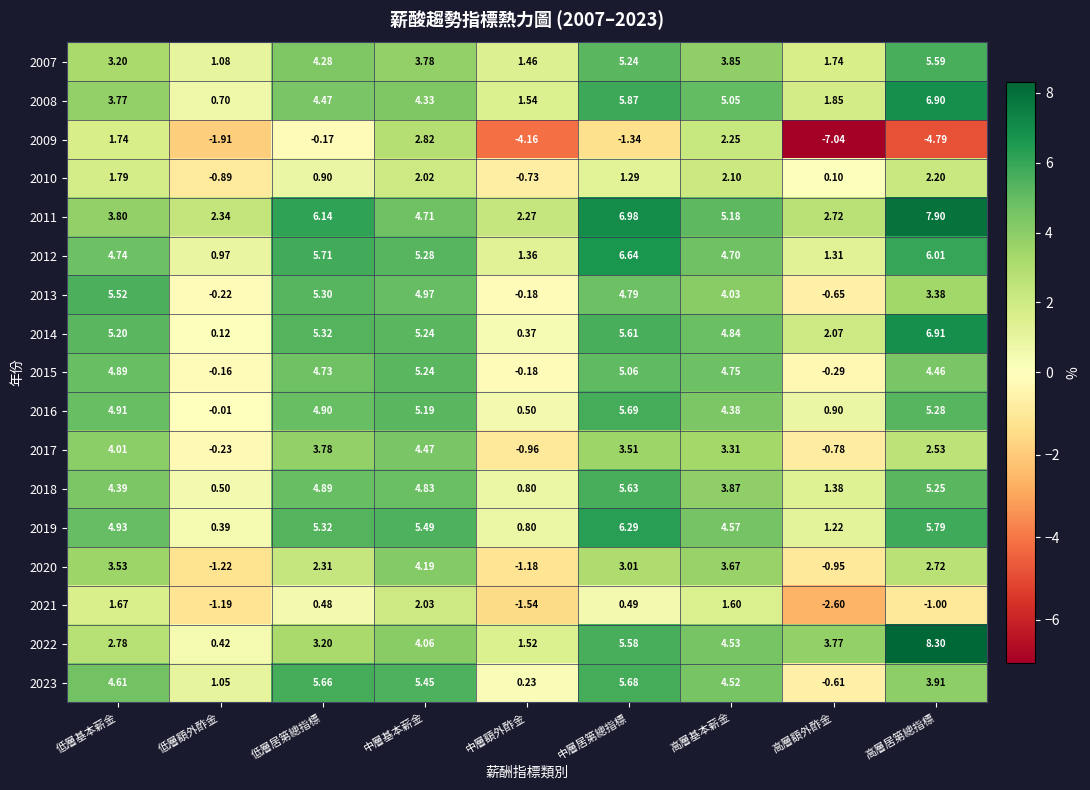

Where does the 2022 series first go above 3?

低層居第總指標